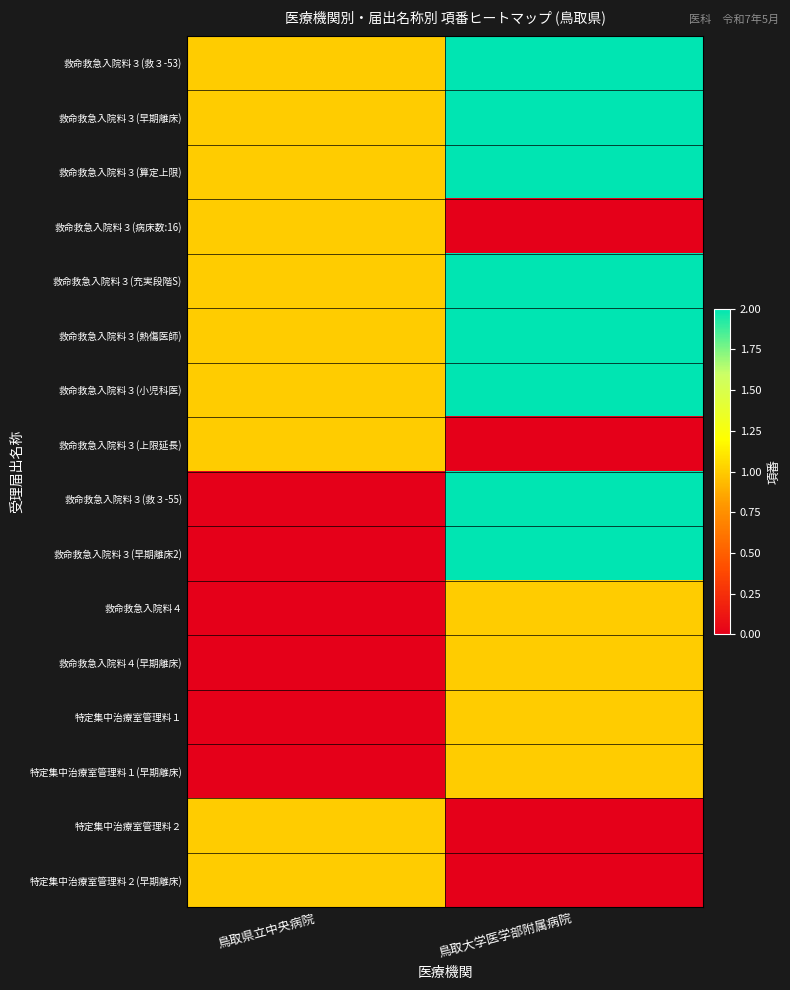

Which series has the largest total across all categories?

救命救急入院料３(救３-53)